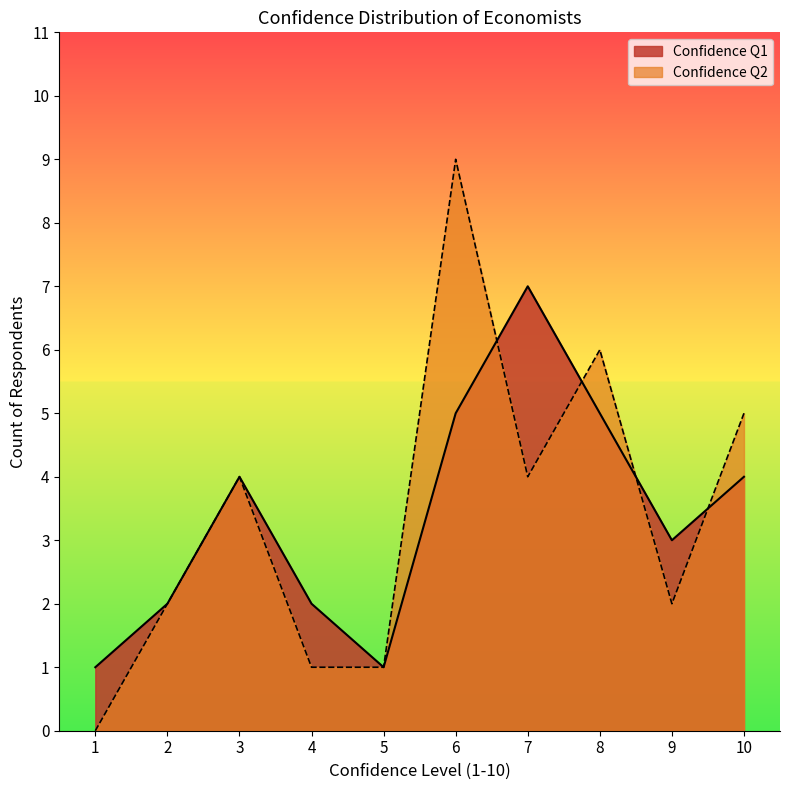

How many interior local peaks does the Confidence Q2 series have?

3